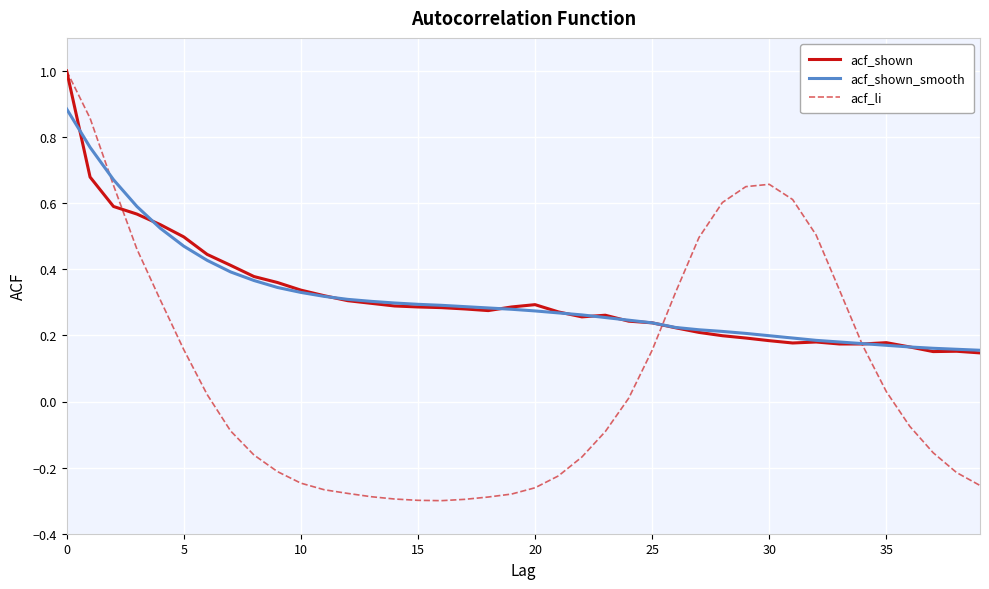

Which series has the widest spread of values?

acf_li